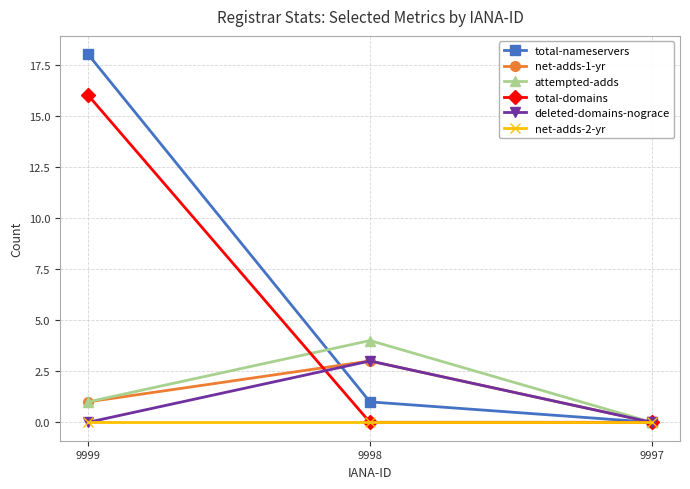

What is the average value of the net-adds-1-yr series?

1